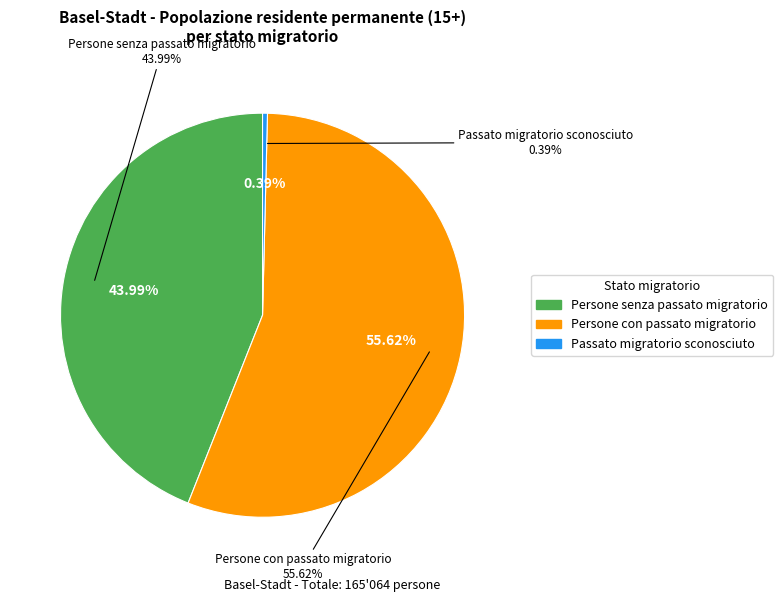

What is the majority slice?

Persone con passato migratorio